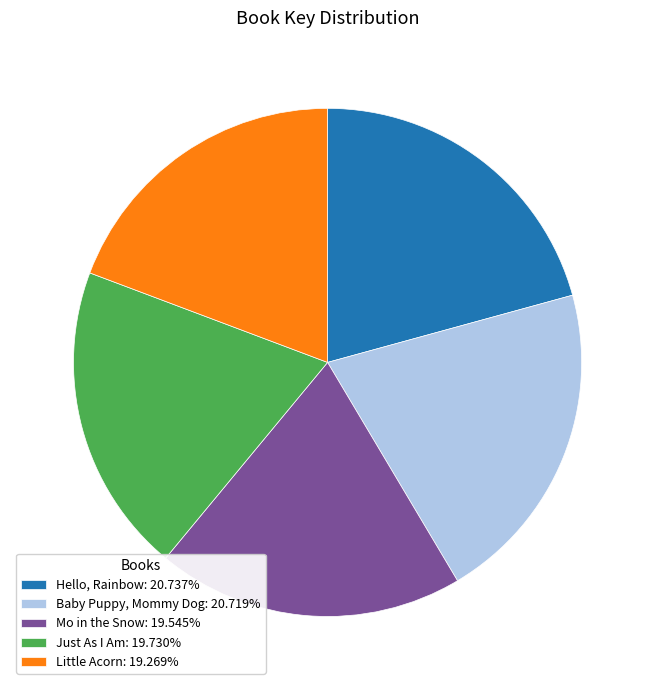

Does Mo in the Snow account for over 50% of the chart?

No